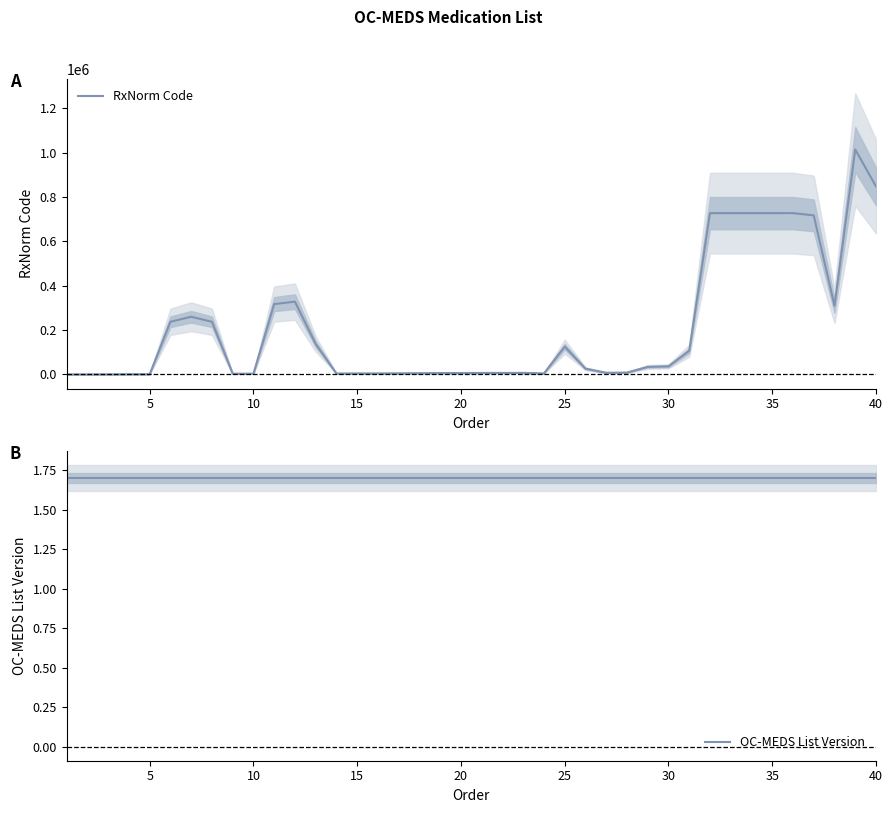

Reading left to right, what are all the values shown in this chart?

RxNorm Code: 296.0	435.0	703.0	1191.0	1223.0	237648.0	260258.0	237653.0	3498.0	3628.0	317361.0	328316.0	137361.0	4337.0	4832.0	4850.0	5224.0	5856.0	6387.0	6585.0	6960.0	7052.0	7242.0	4917.0	125464.0	26225.0	7806.0	8591.0	34345.0	36676.0	107129.0	727402.0	727406.0	727409.0	727410.0	727347.0	717229.0	309778.0	1014274.0	847630.0
OC-MEDS List Version: 1.7	1.7	1.7	1.7	1.7	1.7	1.7	1.7	1.7	1.7	1.7	1.7	1.7	1.7	1.7	1.7	1.7	1.7	1.7	1.7	1.7	1.7	1.7	1.7	1.7	1.7	1.7	1.7	1.7	1.7	1.7	1.7	1.7	1.7	1.7	1.7	1.7	1.7	1.7	1.7